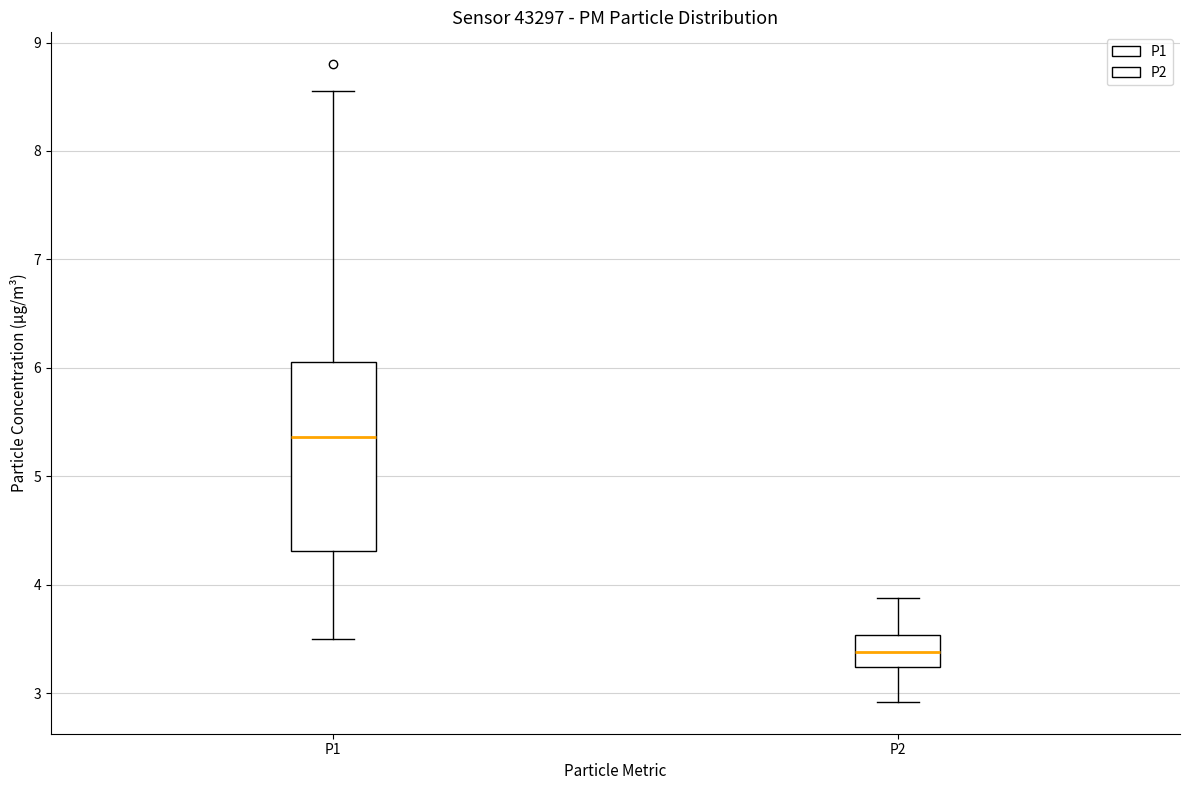

Reading left to right, transcribe this box plot: for each box, give where its median line is, the range the box spans, and where its two whiskers end, as read against the y-axis. The values are not printed on the chart, so give them approximately, as read against the axis.

P1: median 5.4, box 4.3 to 6.1, whiskers 3.5 to 8.6
P2: median 3.4, box 3.2 to 3.5, whiskers 2.9 to 3.9